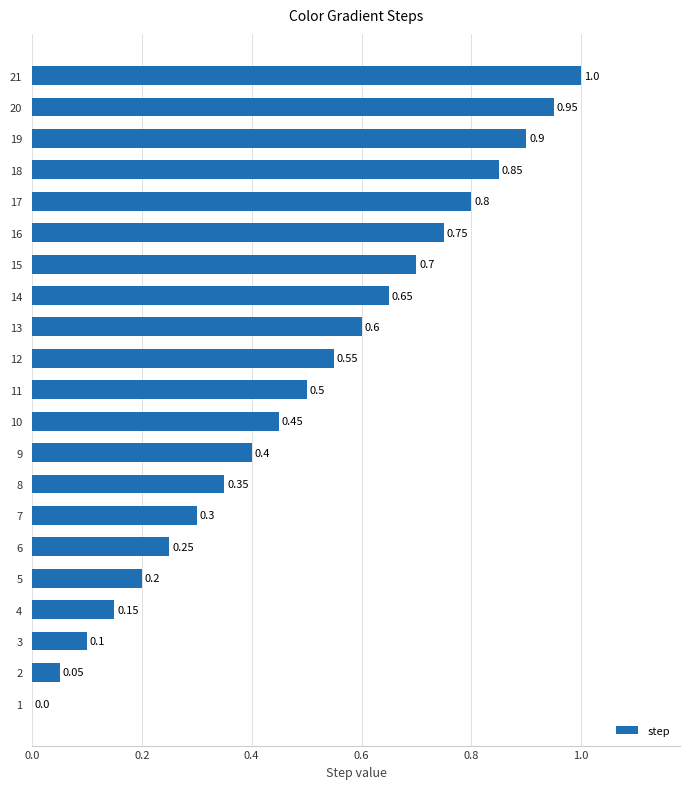

Does the chart contain stacked bars?

No